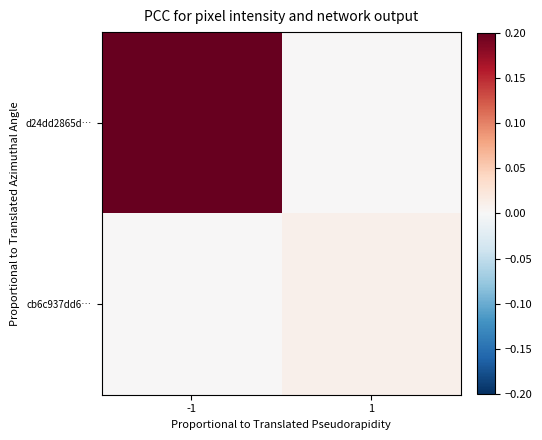

Reading left to right, extract all data points from this chart.

d24dd2865d…: -1=0.2	1=0.0
cb6c937dd6…: -1=0.0	1=0.0